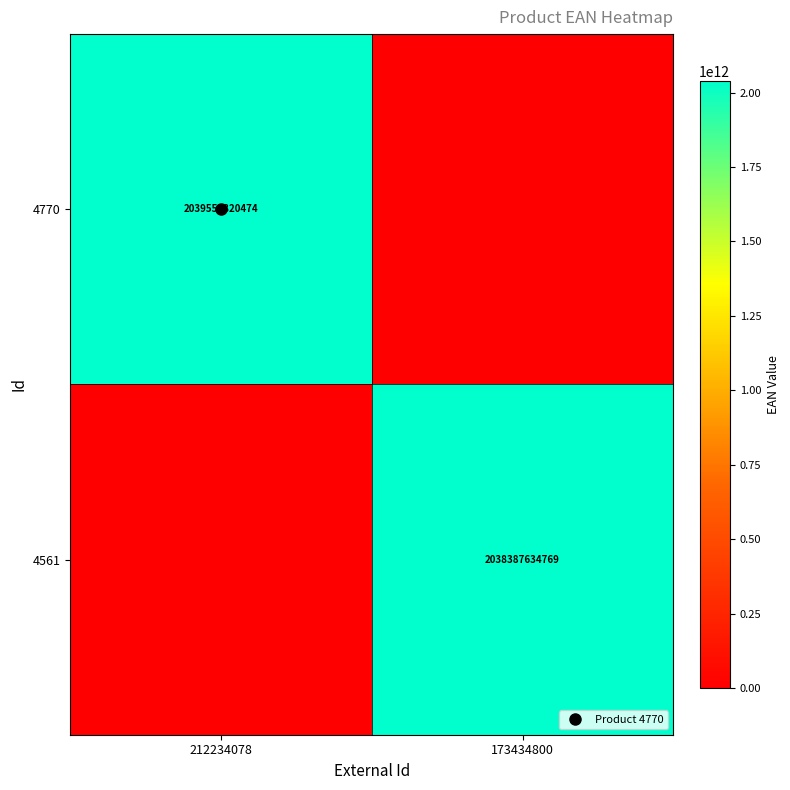

Which series has the widest spread of values?

4770